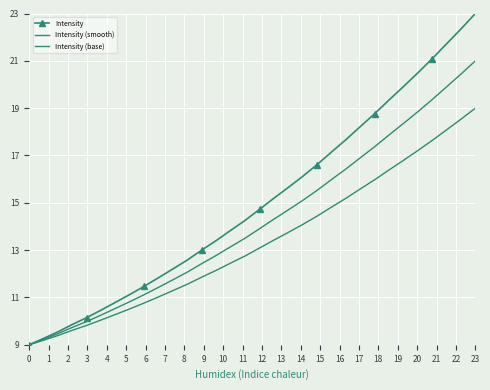

What are all the series names shown in the legend?

Intensity, Intensity (smooth), Intensity (base)